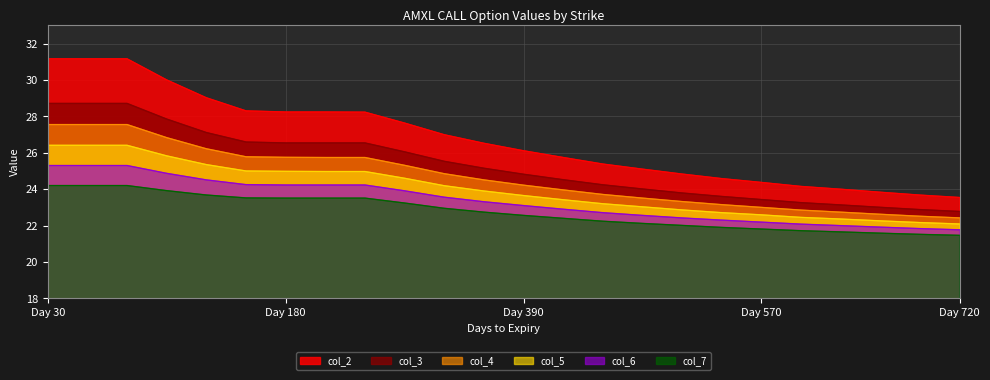

The value of col_2 at 600 is 24.1. True or false?

True